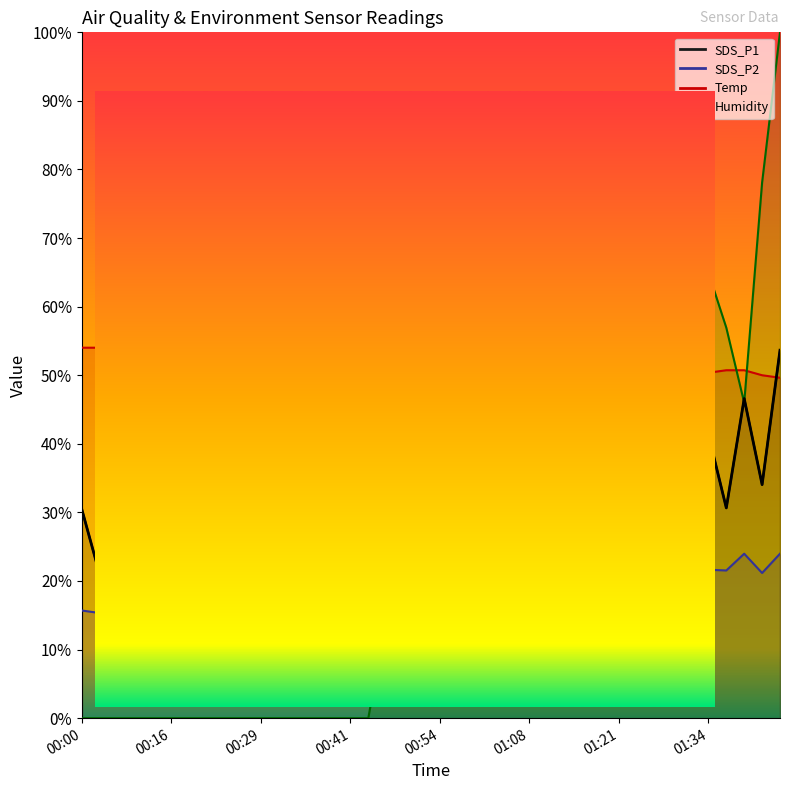

Is the value of SDS_P2 at 01:29 greater than the value of Humidity at 00:39?

Yes